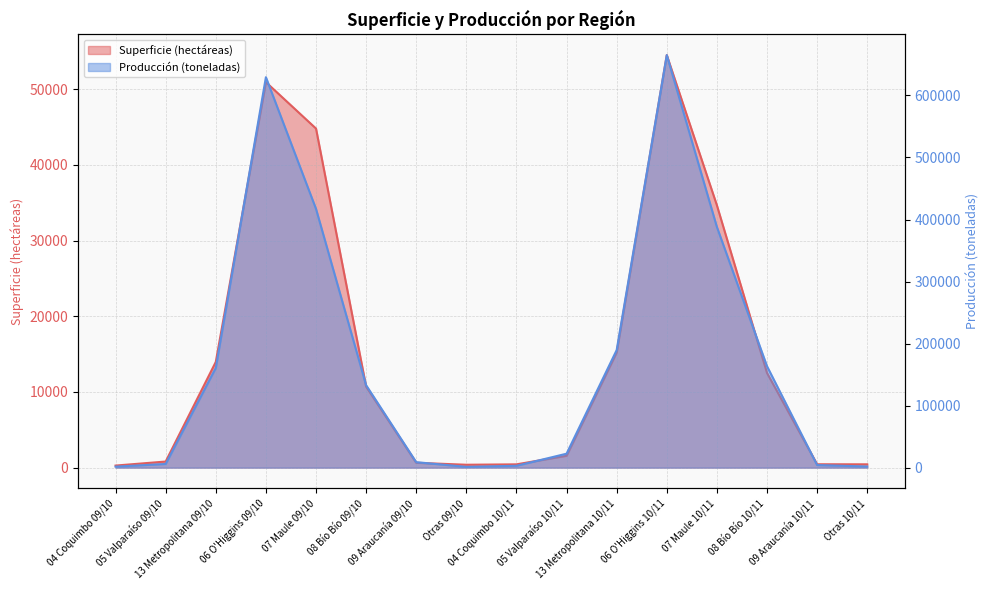

What is the difference between the highest and lowest values at 04 Coquimbo 10/11?

2530.2